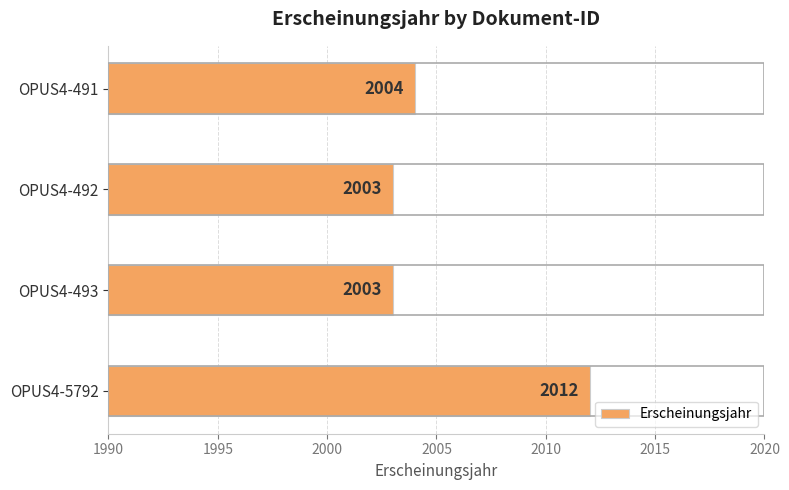

What is the average value?

2006